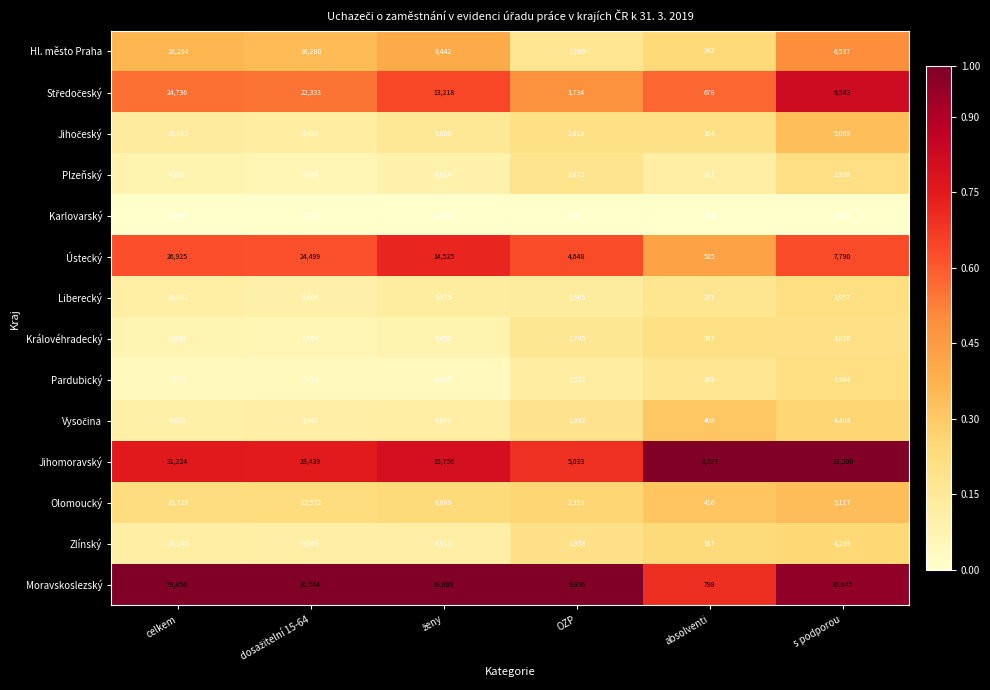

How many data points does each series have?

6